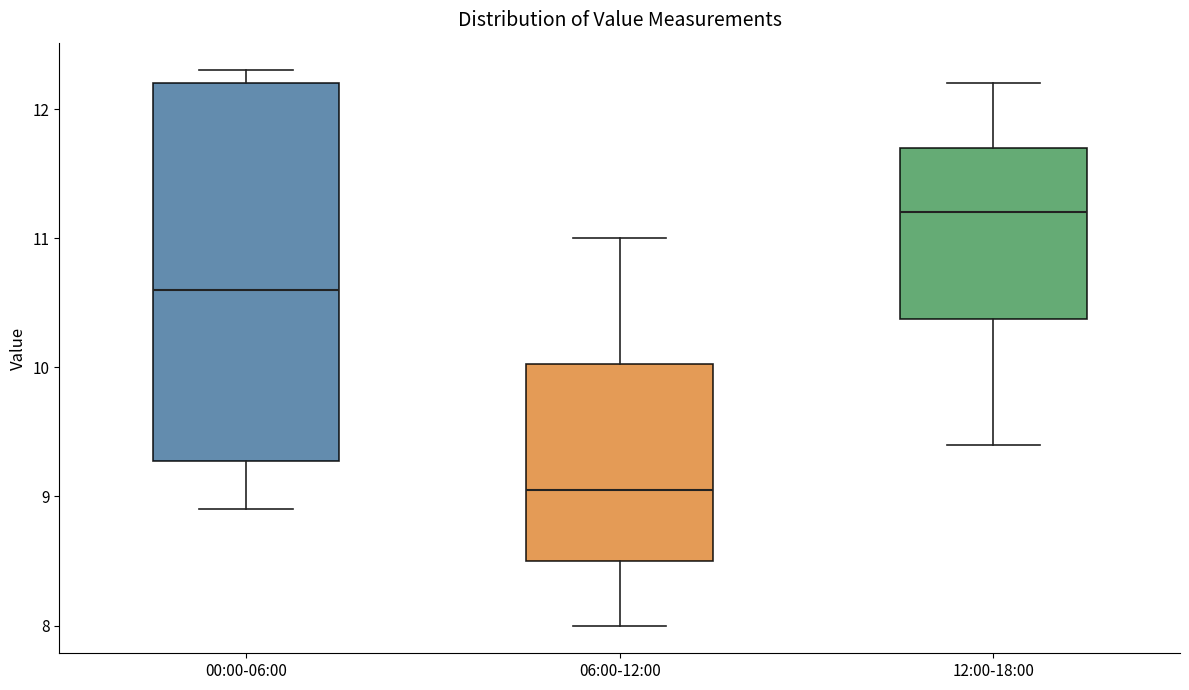

Which box's median line is the highest?

12:00-18:00